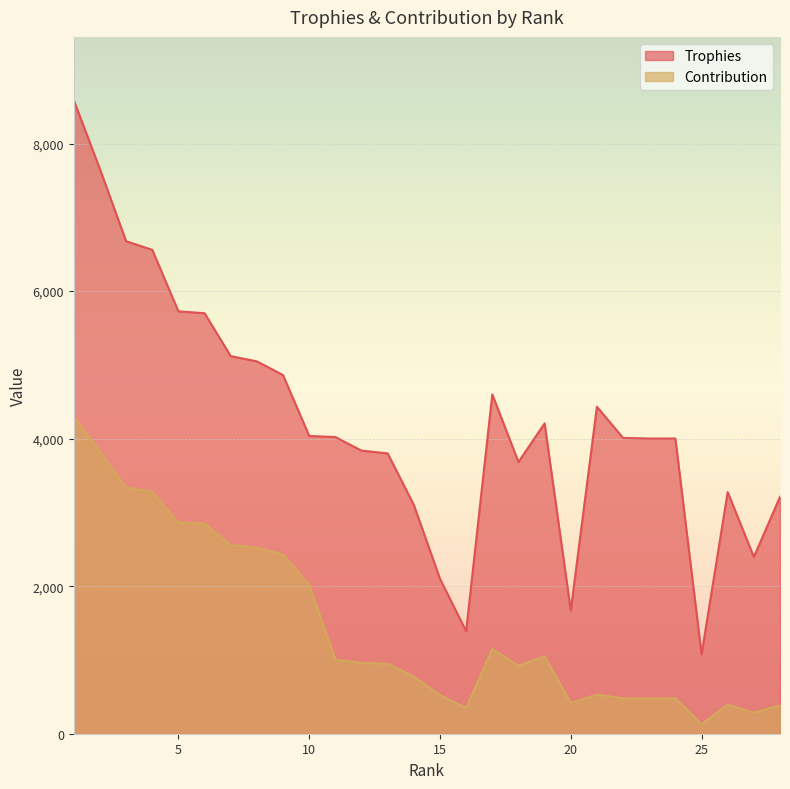

The Contribution series shows 2018 at 10. True or false?

True